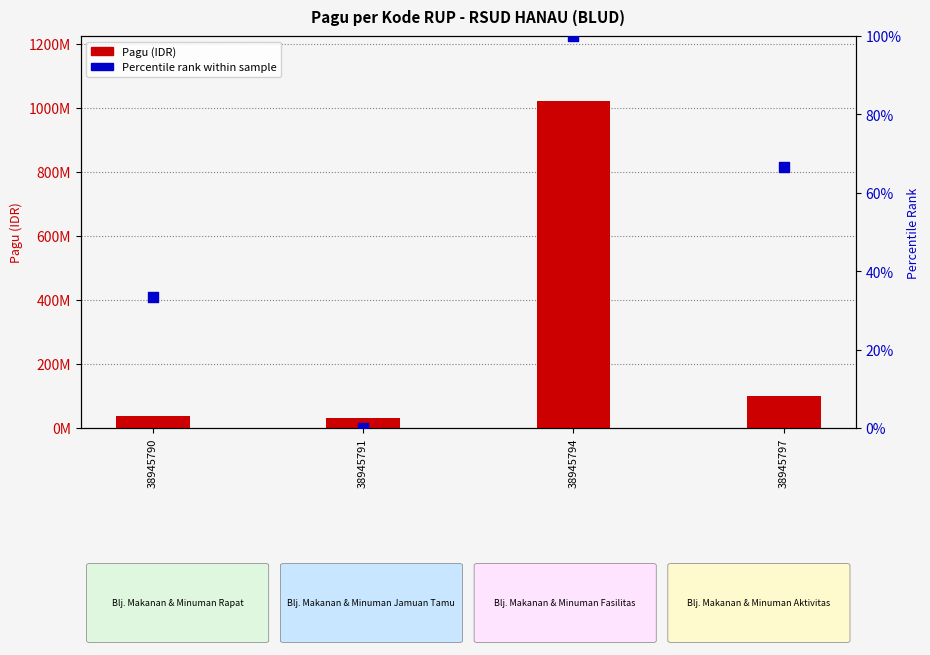

What are all the series names shown in the legend?

Pagu (IDR), Percentile rank within sample